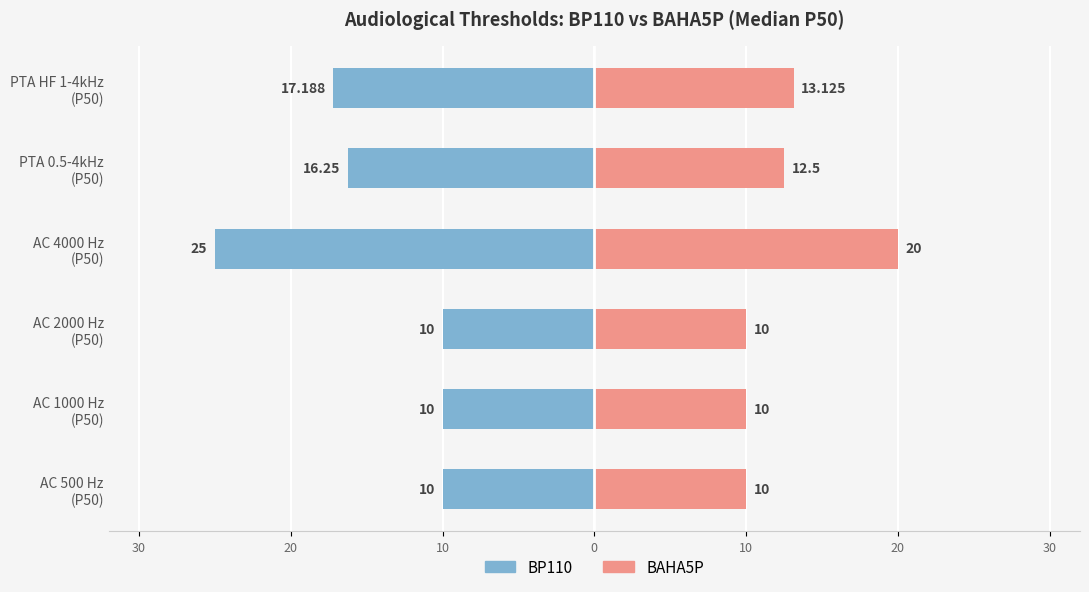

The value of BP110 at AC 2000 Hz (P50) is -2.9. True or false?

False